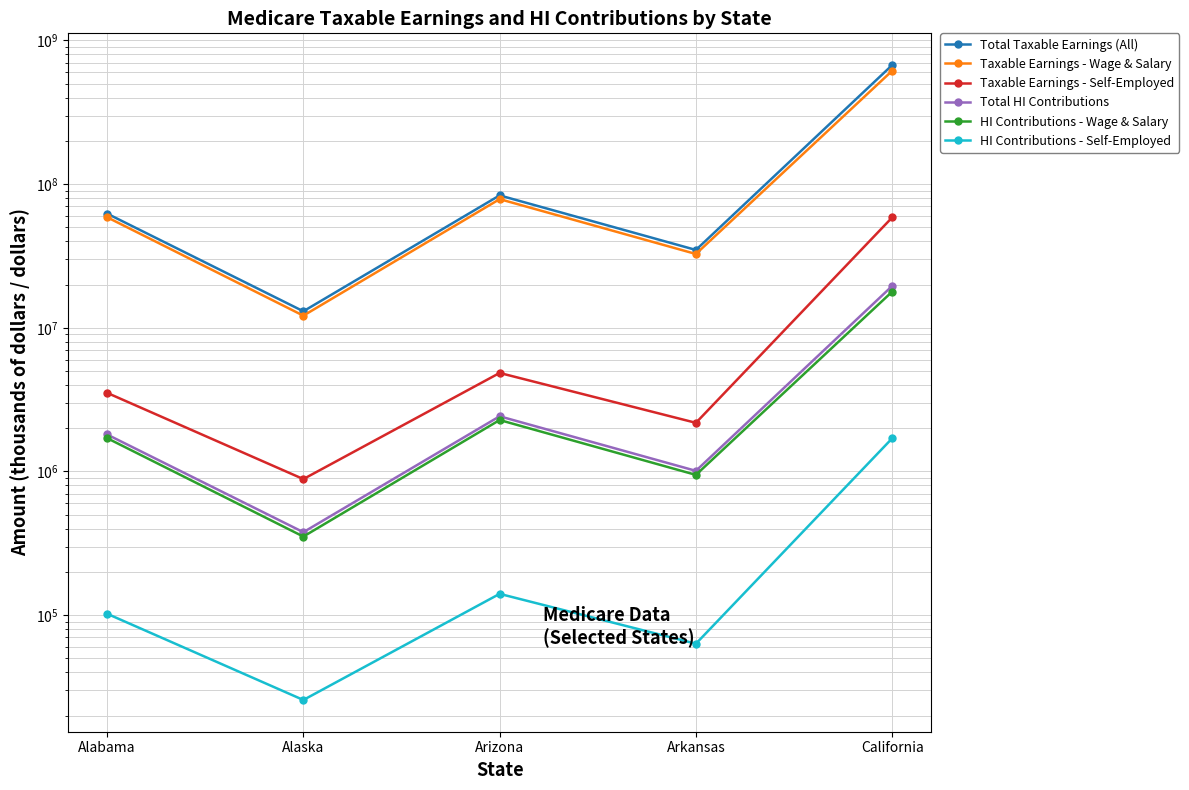

Reading right to left, extract all data points from this chart.

Total Taxable Earnings (All): California=674224509	Arkansas=34826981	Arizona=83504928	Alaska=13032195	Alabama=62383415
Taxable Earnings - Wage & Salary: California=615559005	Arkansas=32646234	Arizona=78654465	Alaska=12146992	Alabama=58856933
Taxable Earnings - Self-Employed: California=58665504	Arkansas=2180747	Arizona=4850463	Alaska=885203	Alabama=3526483
Total HI Contributions: California=19552511	Arkansas=1009982	Arizona=2421643	Alaska=377934	Alabama=1809119
HI Contributions - Wage & Salary: California=17851211	Arkansas=946741	Arizona=2280979	Alaska=352263	Alabama=1706851
HI Contributions - Self-Employed: California=1701300	Arkansas=63242	Arizona=140663	Alaska=25671	Alabama=102268